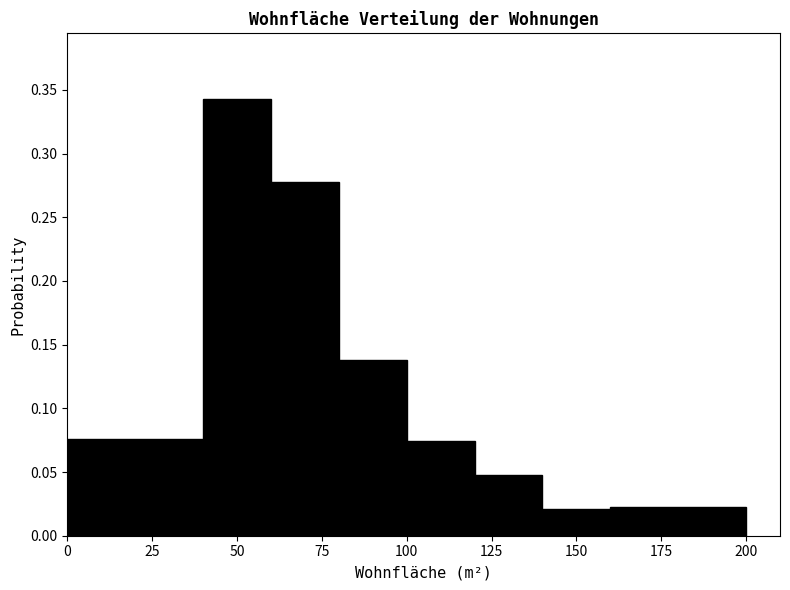

Over which range of the x-axis is the bar tallest?

40 to 60